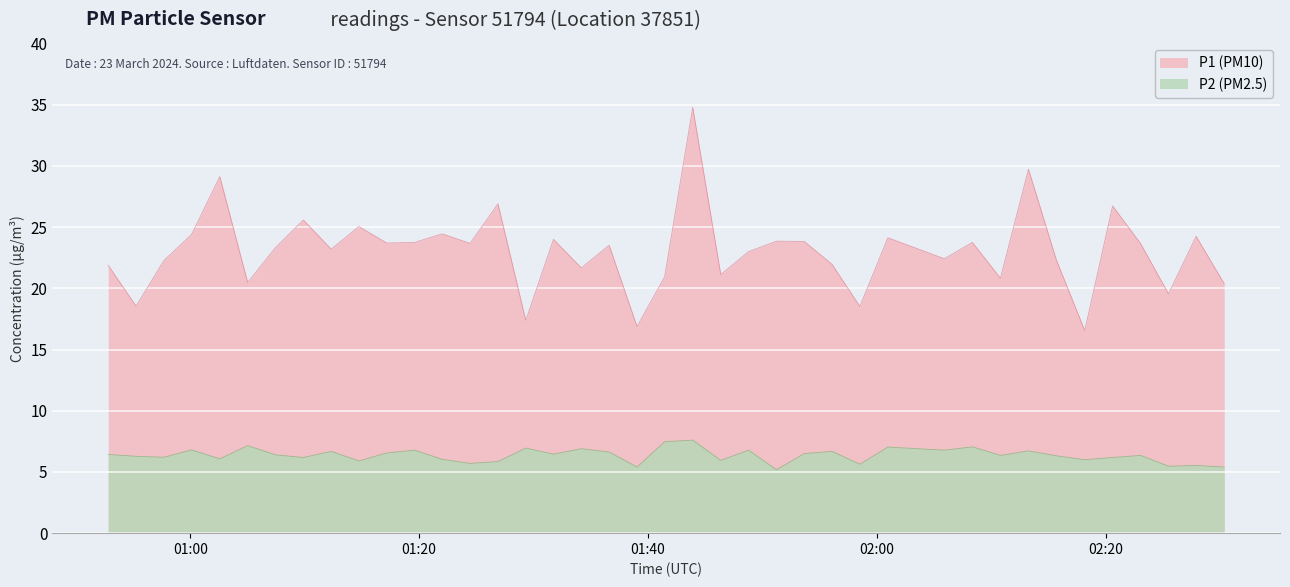

True or false: P1 has a value of 23.7 at 2024-03-23T01:17:10.

True